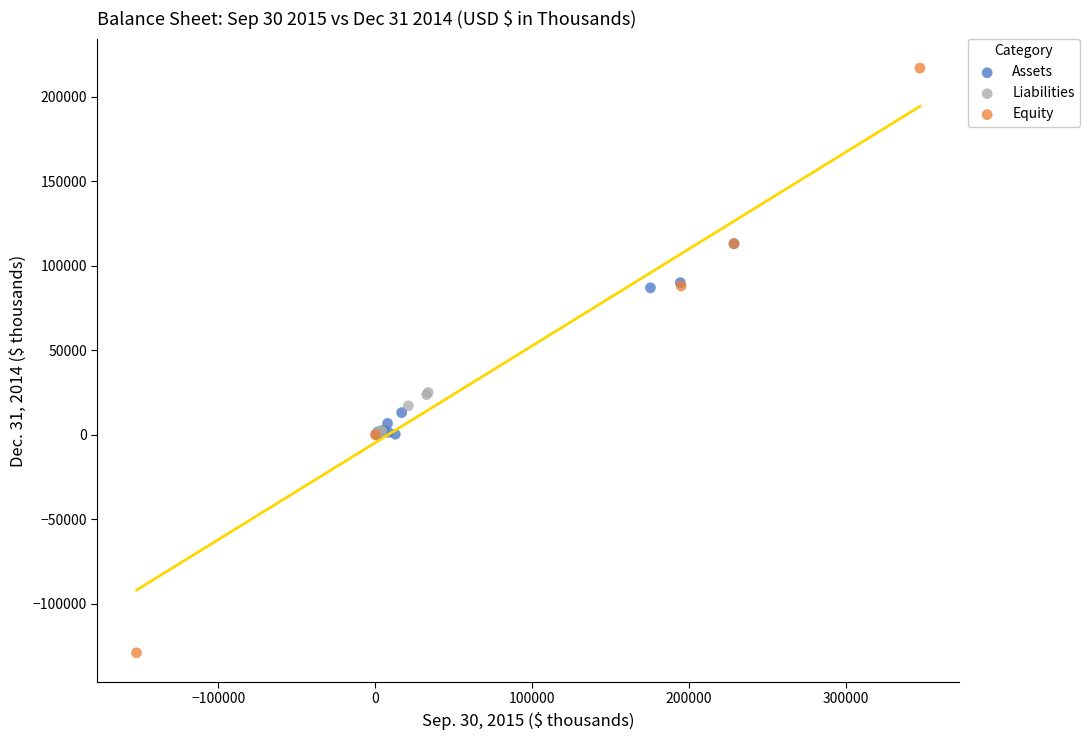

Which series reaches the minimum Y coordinate?

Equity